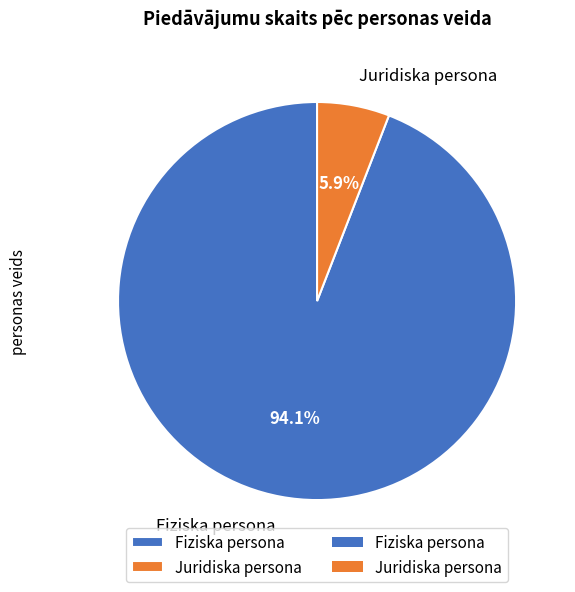

True or false: Juridiska persona accounts for 1% of the total.

False